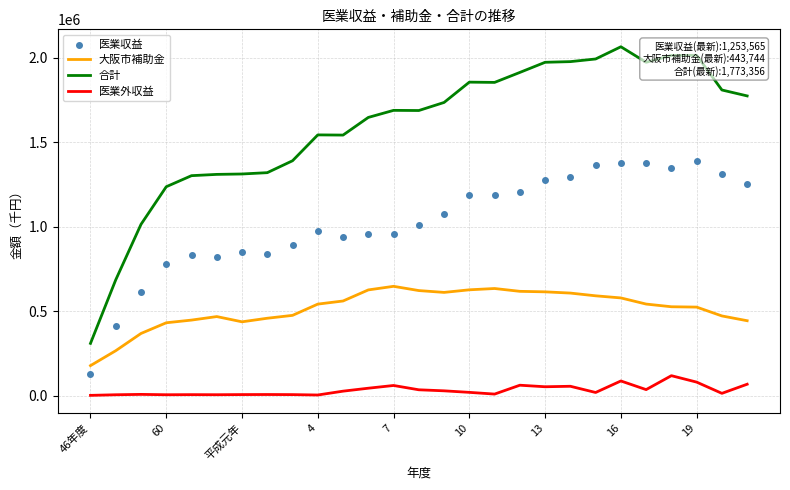

At which label does 大阪市補助金 reach its minimum?

46年度